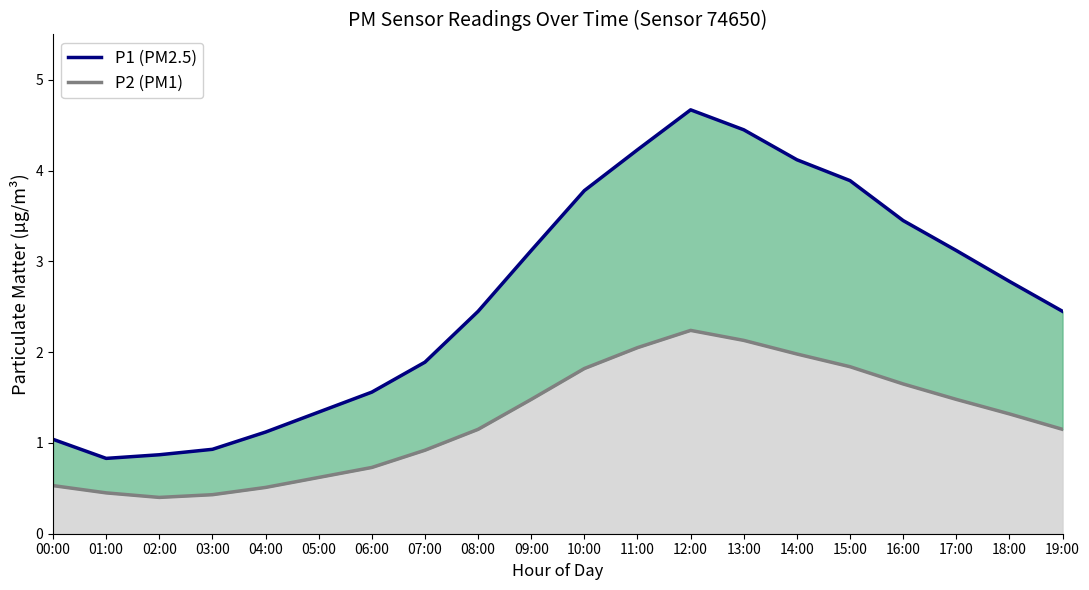

Where does the data first go above 2?

08:00